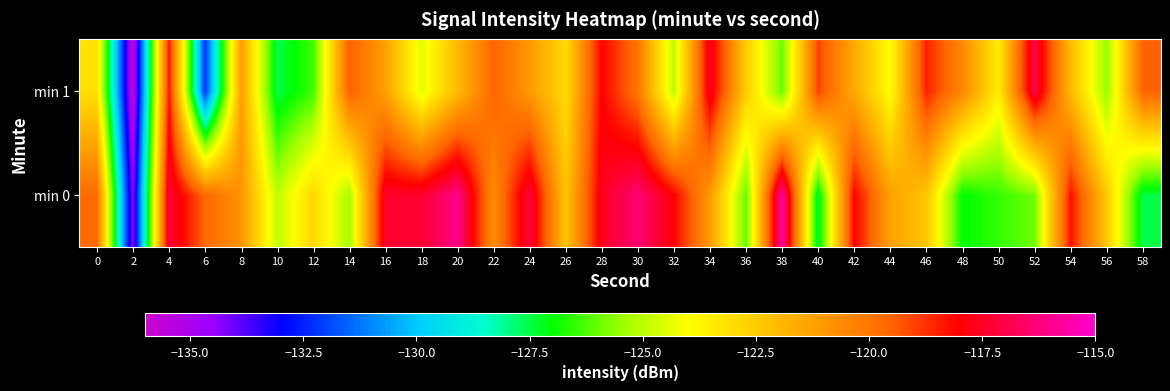

Which series has the largest range (max minus min)?

min 0